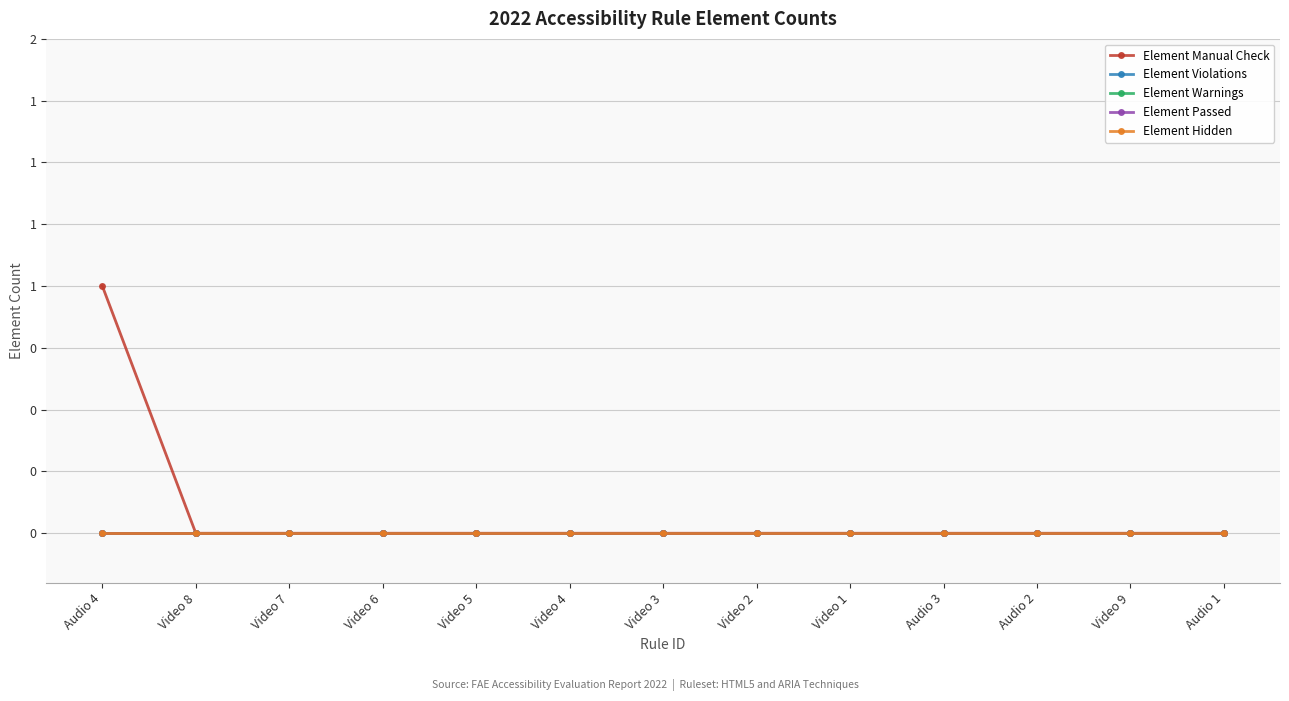

Is this an area chart (filled region under the line)?

No